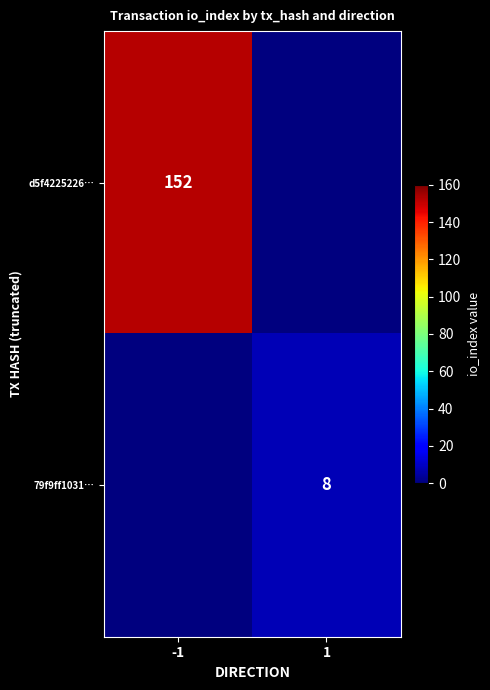

The value of d5f4225226… at -1 is 152. True or false?

True